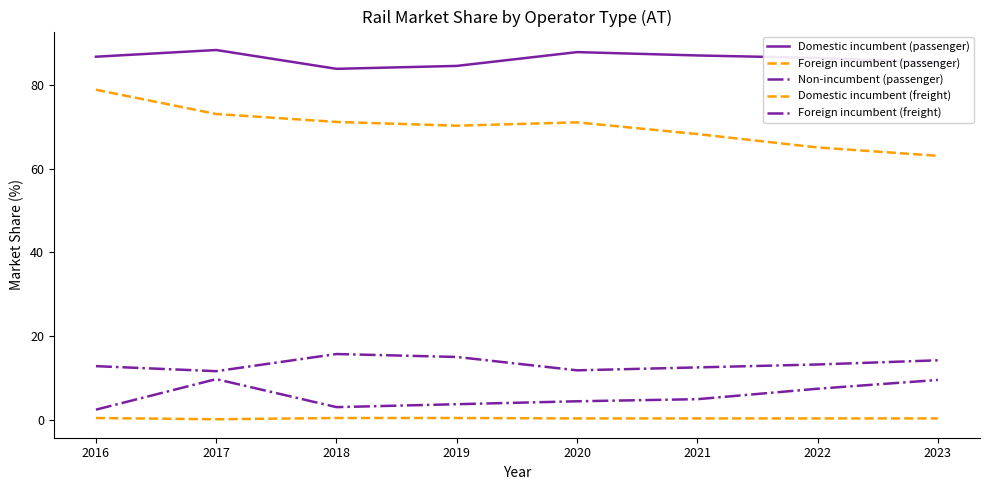

Reading right to left, list all the values displayed in this chart.

Domestic incumbent (passenger): 85.4	86.5	87.1	87.9	84.6	83.9	88.4	86.8
Foreign incumbent (passenger): 0.3	0.3	0.3	0.3	0.4	0.4	0.1	0.4
Non-incumbent (passenger): 14.2	13.2	12.5	11.8	15.0	15.7	11.6	12.8
Domestic incumbent (freight): 63.1	65.1	68.3	71.1	70.3	71.2	73.1	78.9
Foreign incumbent (freight): 9.5	7.4	4.9	4.4	3.7	3.0	9.7	2.4